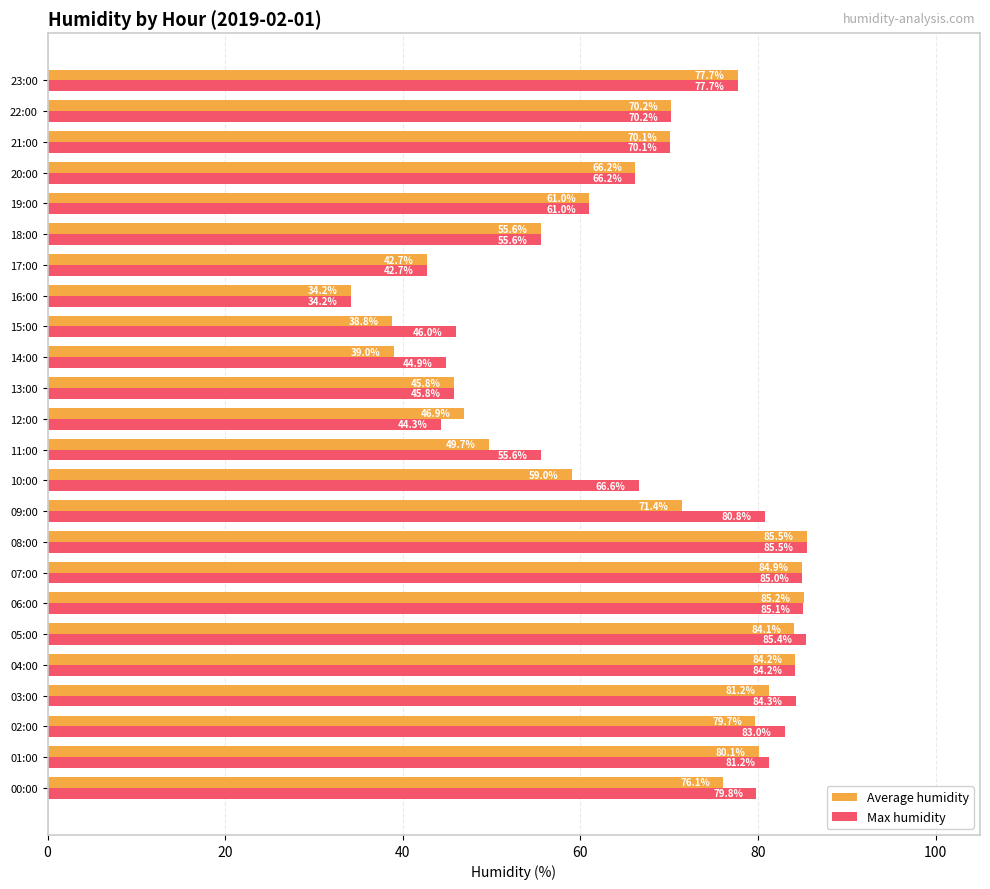

What is the difference between the maximum and minimum values in the Max humidity series?

51.3